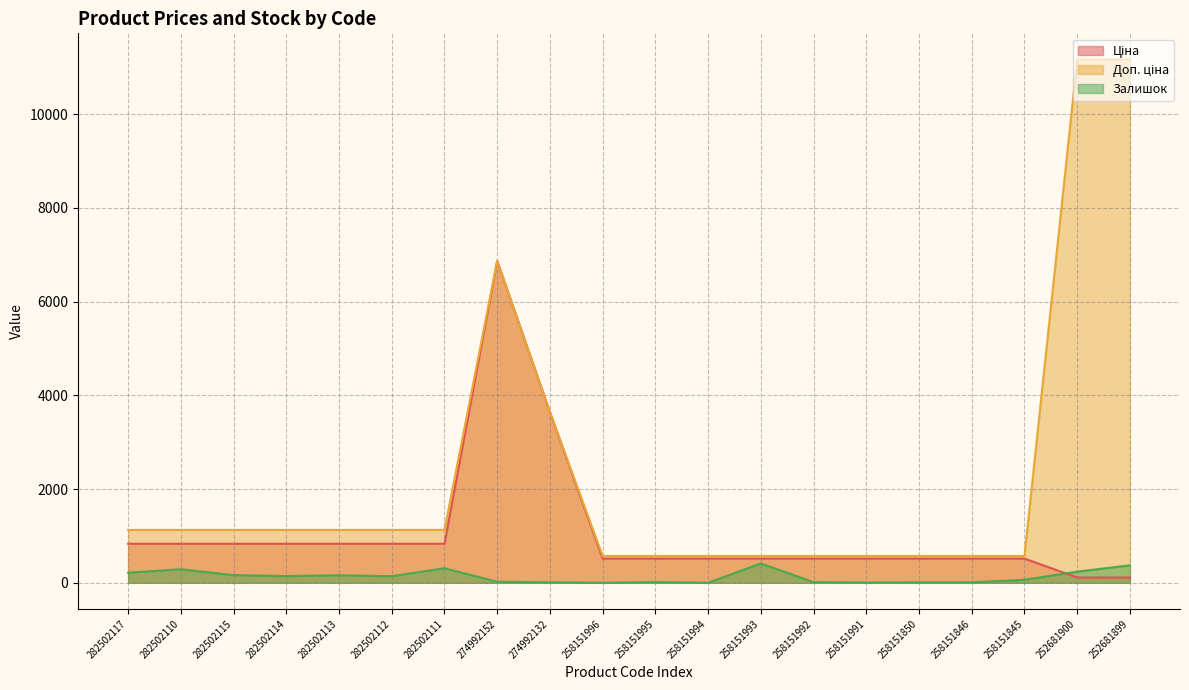

What is the maximum value shown in the chart?

11169.0